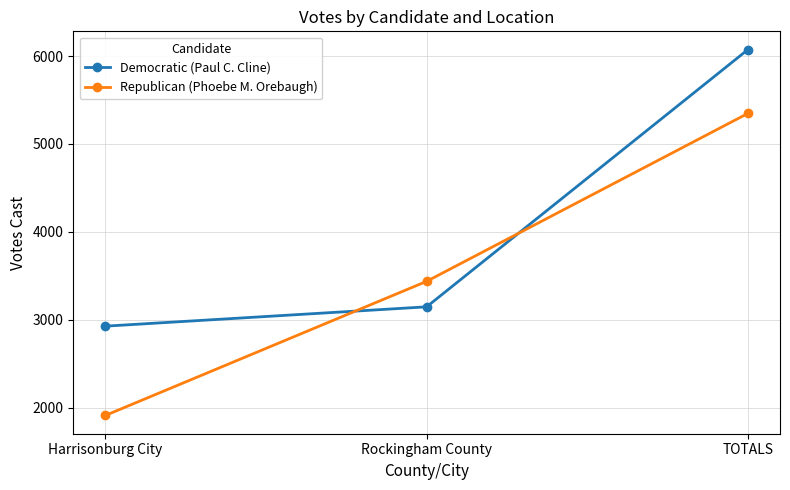

What value does the Republican (Phoebe M. Orebaugh) series have at Harrisonburg City?

1911